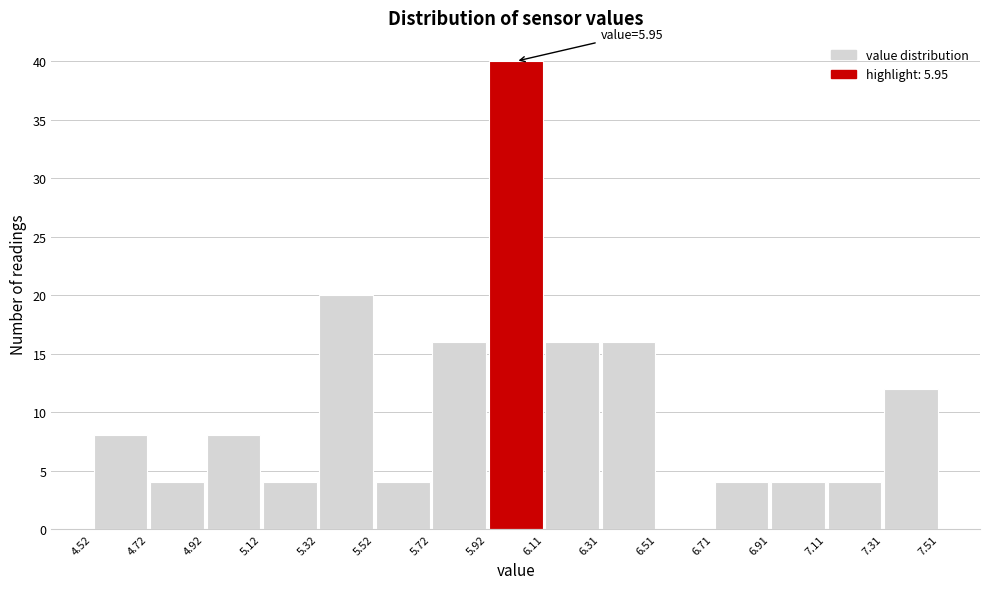

Which range on the x-axis has the tallest bar?

5.92 to 6.11